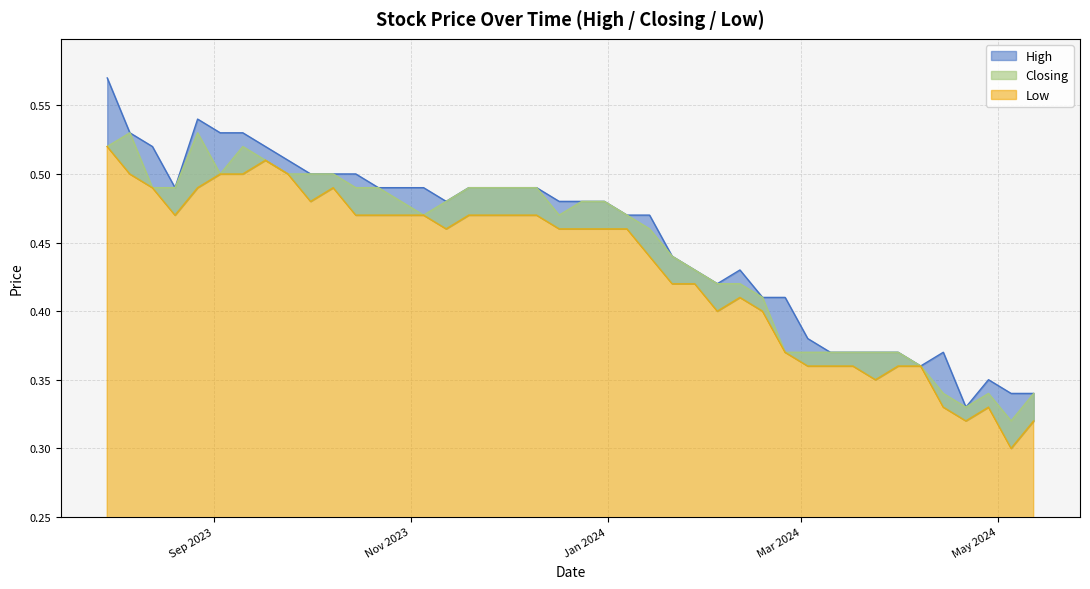

True or false: Closing and Low intersect in this chart.

False